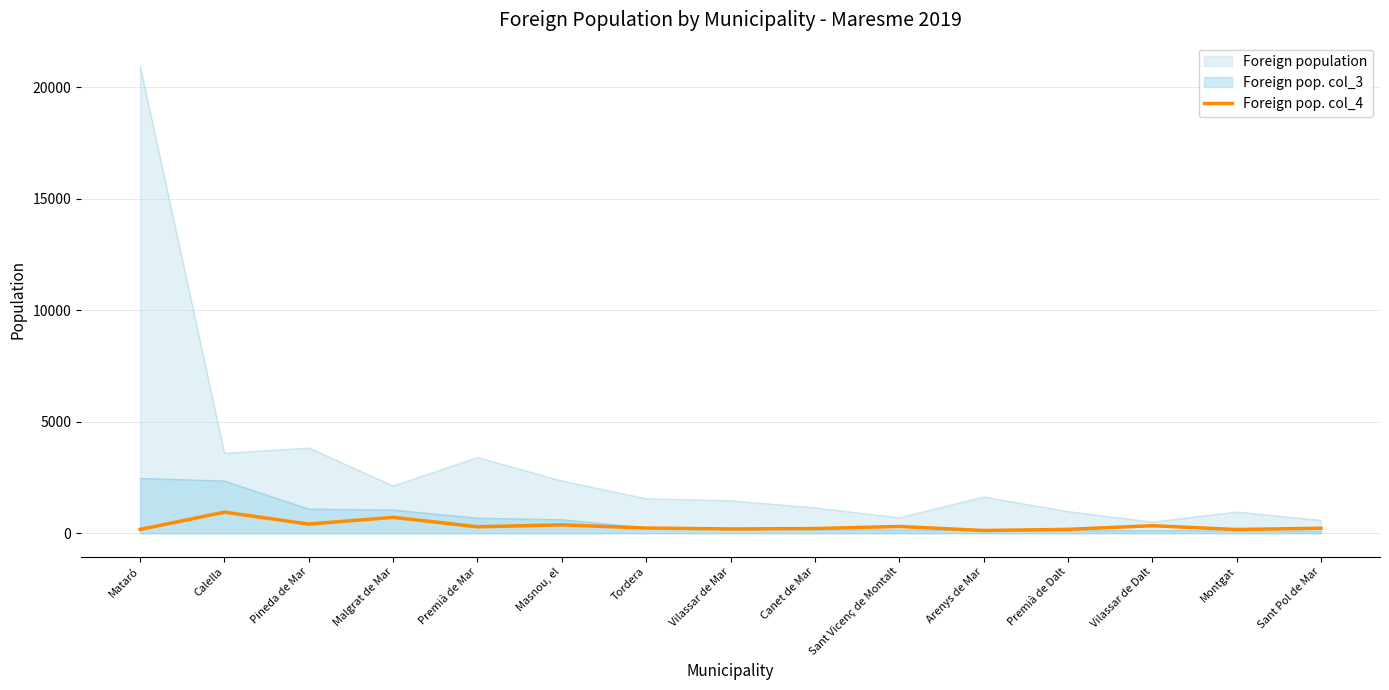

Which series has the largest range (max minus min)?

Foreign population